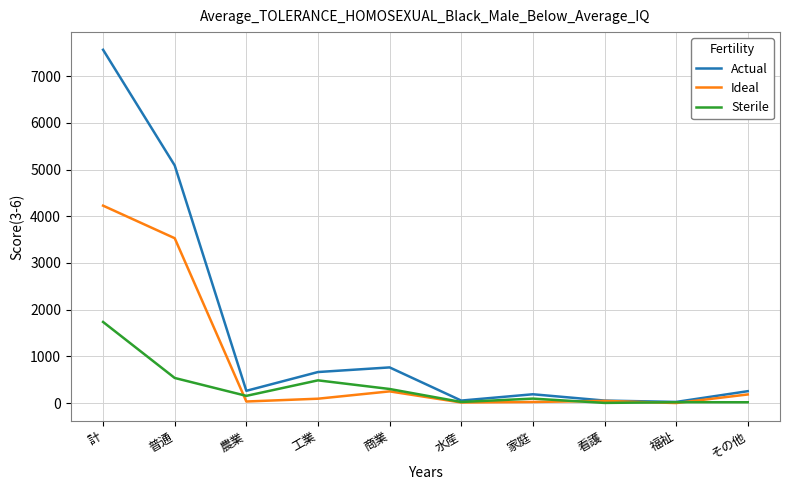

How many values in the Sterile series are below 155?

5